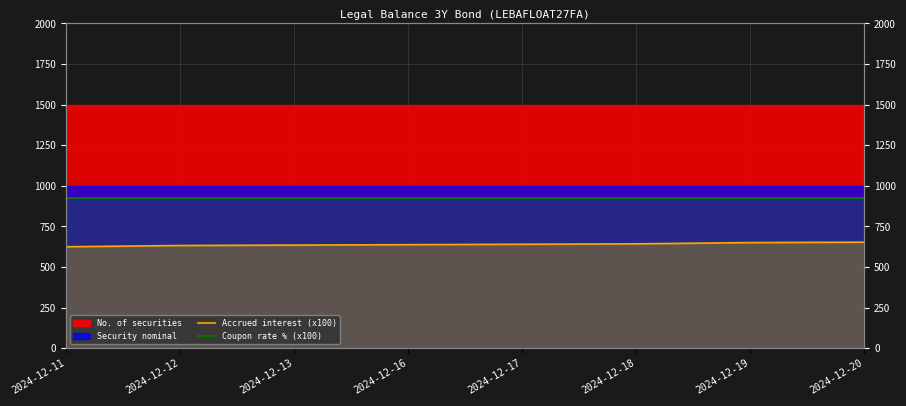

Which series has the largest total across all categories?

Coupon rate % (x100)